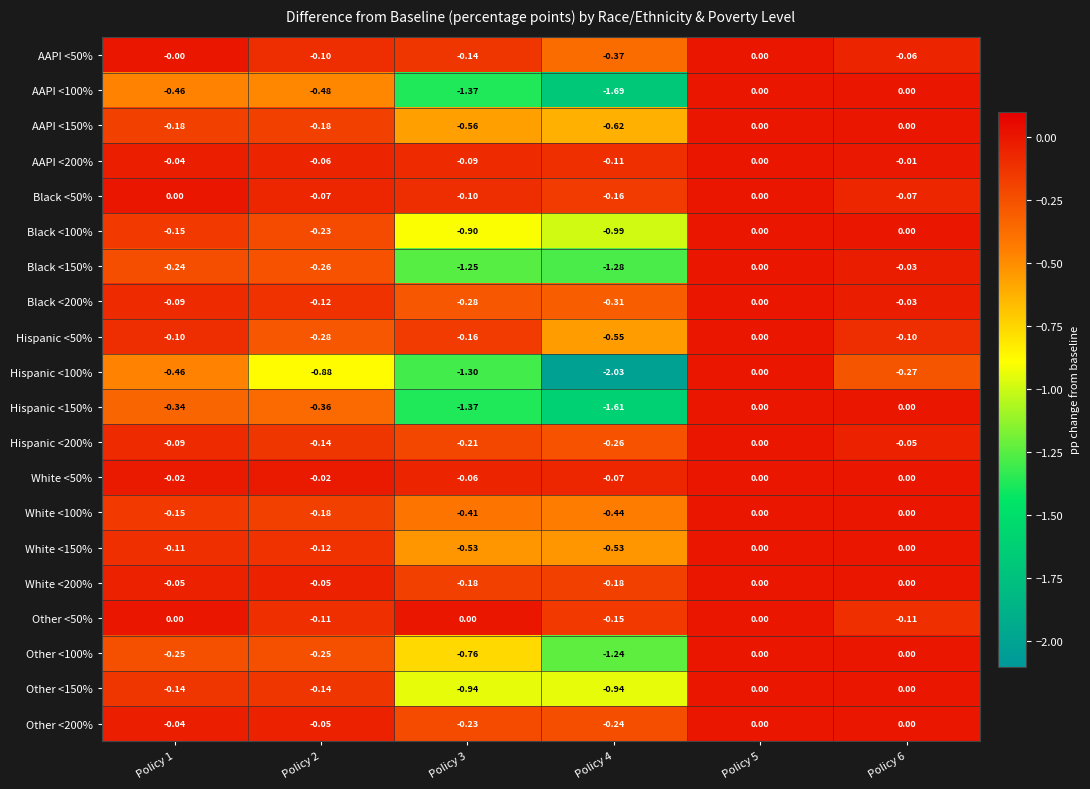

Is the value of Other <200% at Policy 5 greater than the value of Black <50% at Policy 6?

Yes